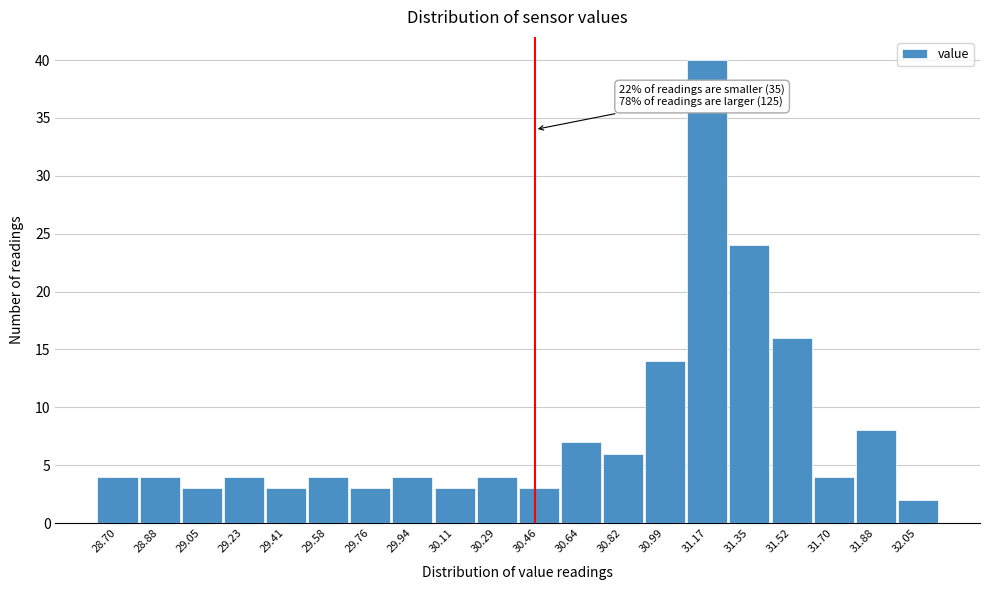

Reading left to right, transcribe all the data shown in this chart.

4	4	3	4	3	4	3	4	3	4	3	7	6	14	40	24	16	4	8	2